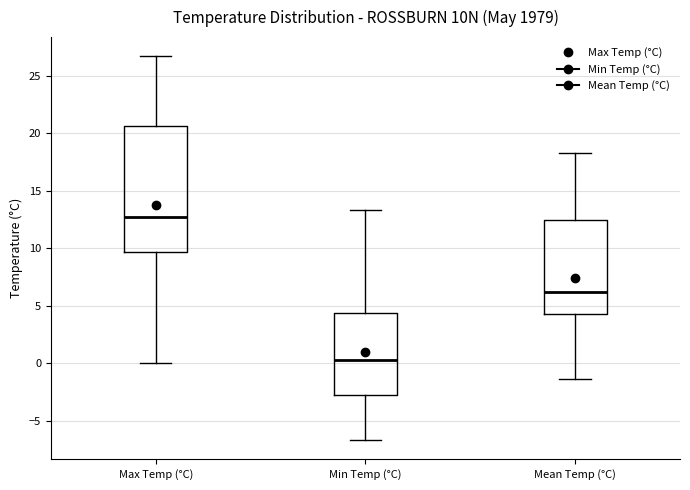

Which box is the tallest, from its lower edge to its upper edge?

Max Temp (°C)